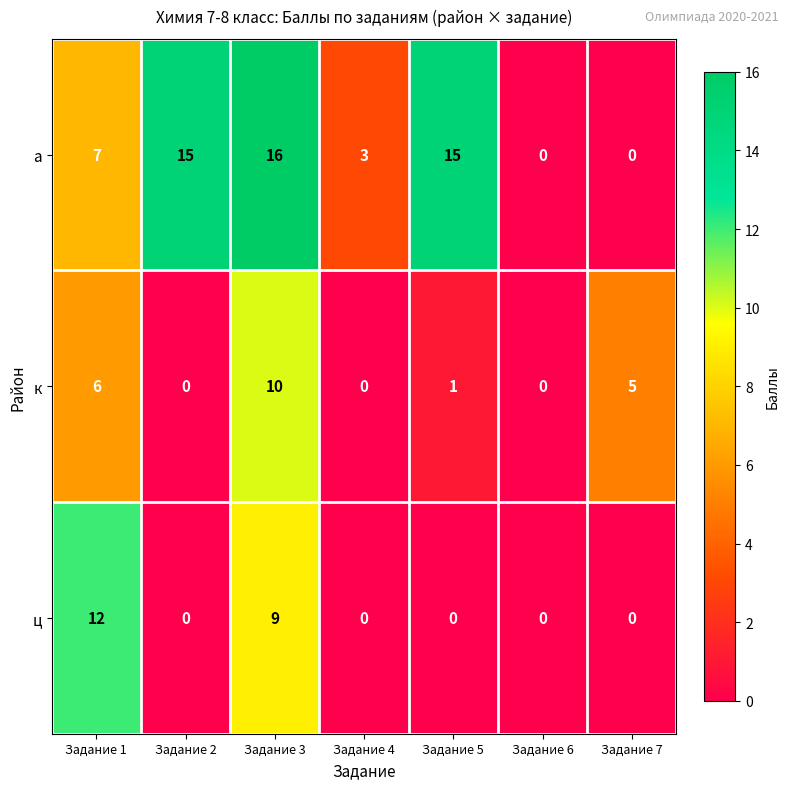

Reading left to right, list all the values displayed in this chart.

а: Задание 1=7	Задание 2=15	Задание 3=16	Задание 4=3	Задание 5=15	Задание 6=0	Задание 7=0
к: Задание 1=6	Задание 2=0	Задание 3=10	Задание 4=0	Задание 5=1	Задание 6=0	Задание 7=5
ц: Задание 1=12	Задание 2=0	Задание 3=9	Задание 4=0	Задание 5=0	Задание 6=0	Задание 7=0